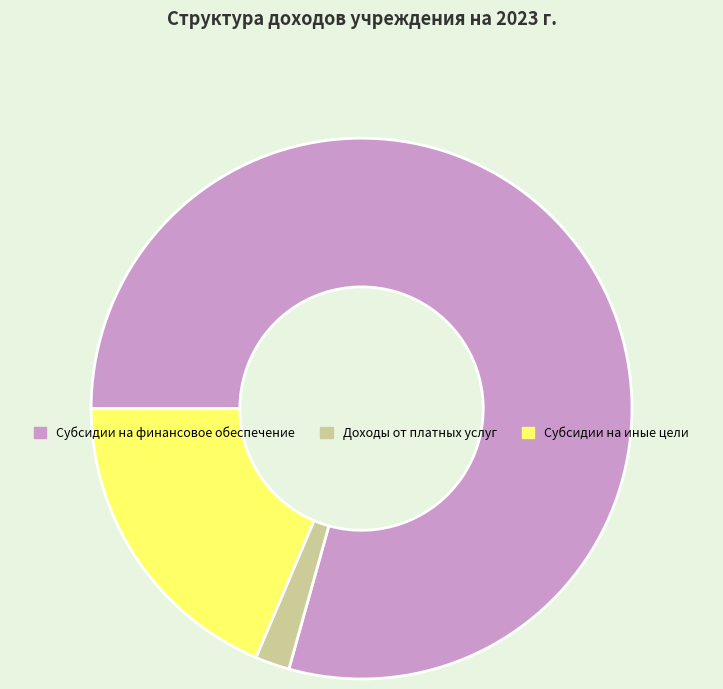

Which has a higher value, Субсидии на финансовое обеспечение or Доходы от платных услуг?

Субсидии на финансовое обеспечение